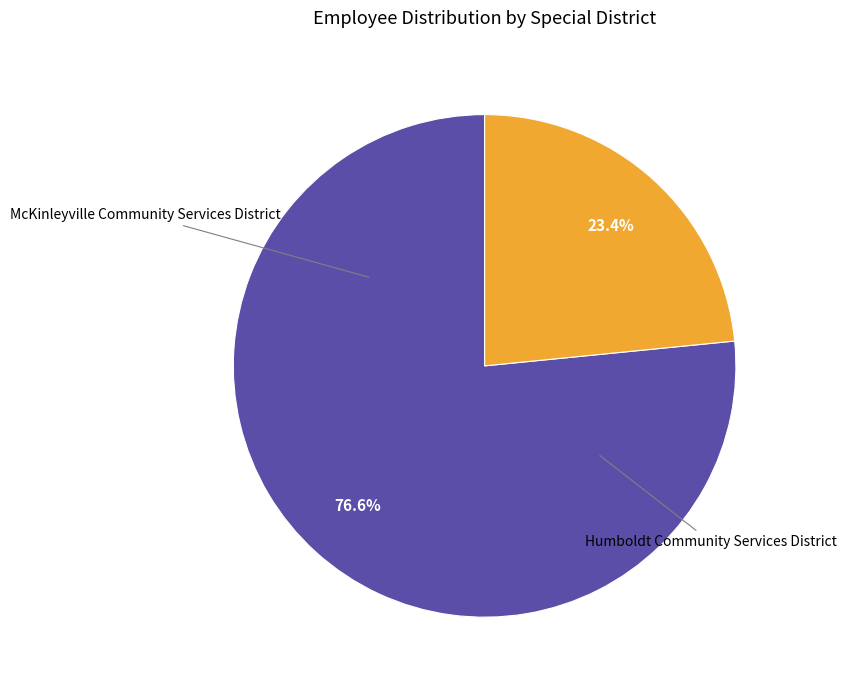

To the nearest percent, what percentage of the pie is Humboldt Community Services District?

23%